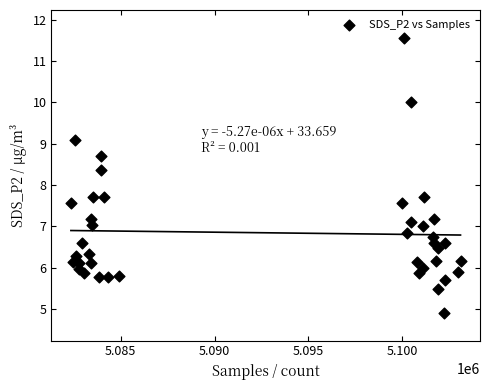

What is the range of Y values (max minus min)?

6.7